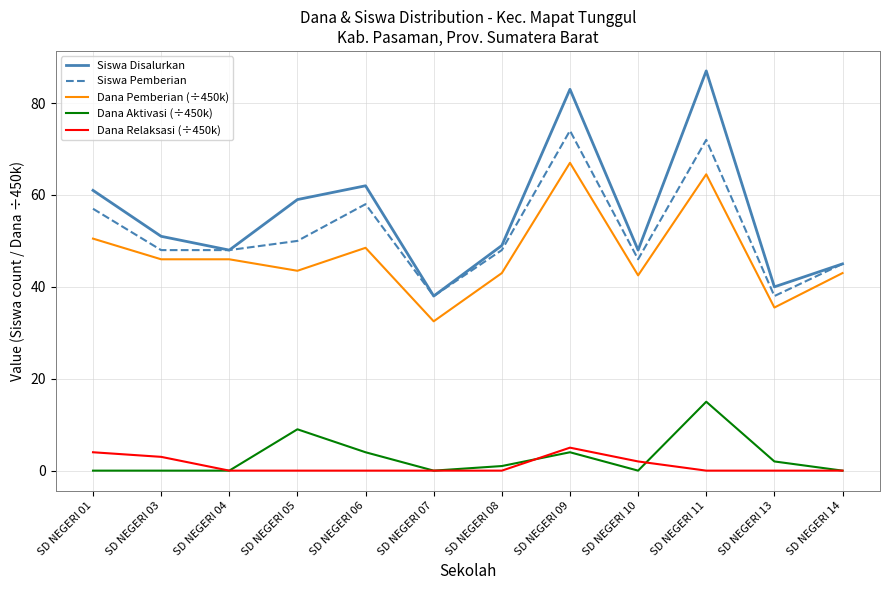

Read the Siswa Disalurkan value at SD NEGERI 10.

48.0